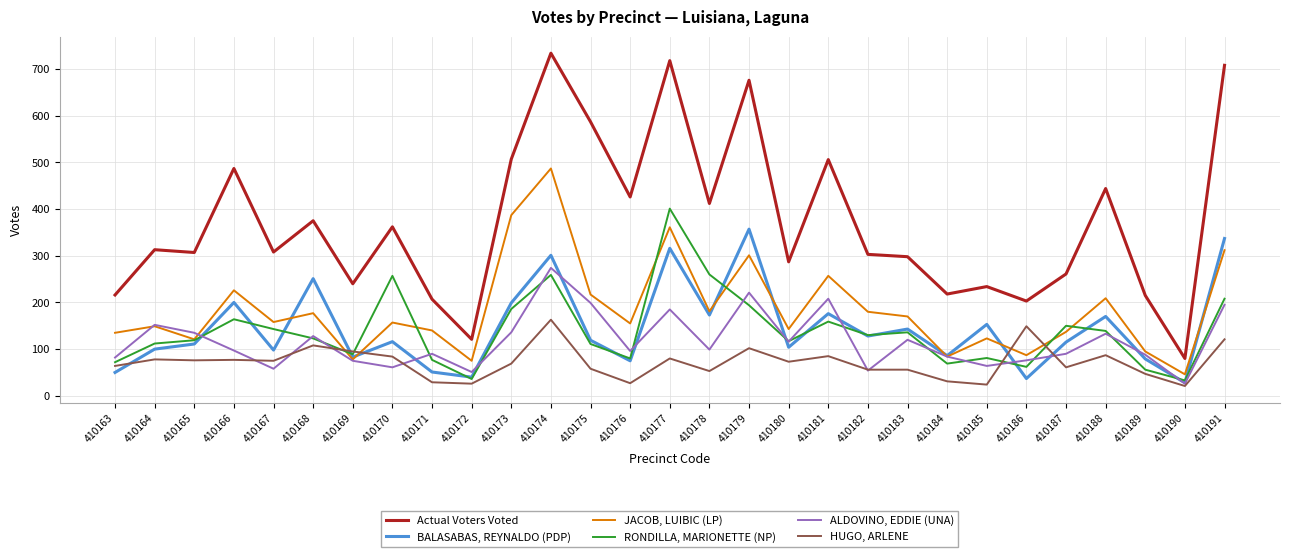

True or false: BALASABAS, REYNALDO (PDP) and RONDILLA, MARIONETTE (NP) cross at least once.

True